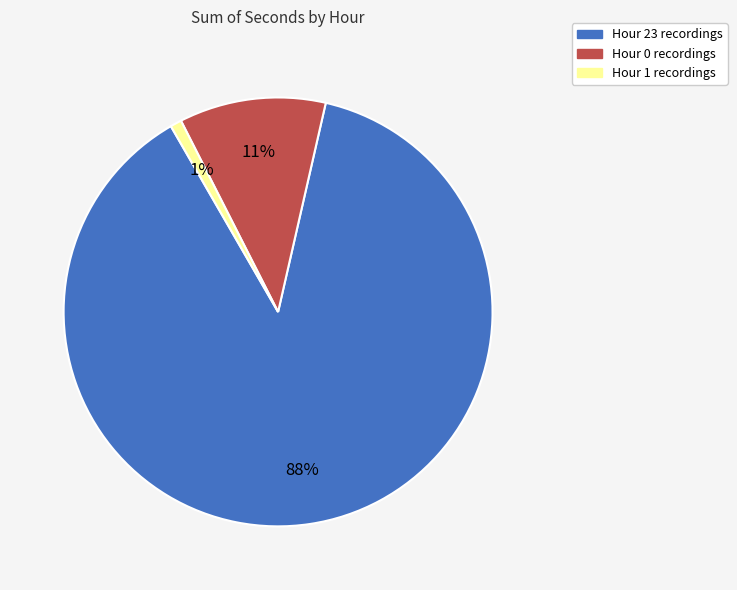

Is there a majority slice in this chart?

Yes